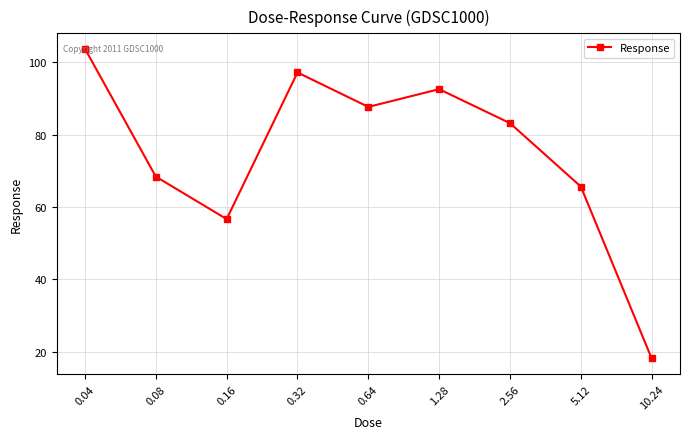

Reading left to right, transcribe all the data shown in this chart.

103.7	68.4	56.7	97.2	87.7	92.6	83.2	65.7	18.2